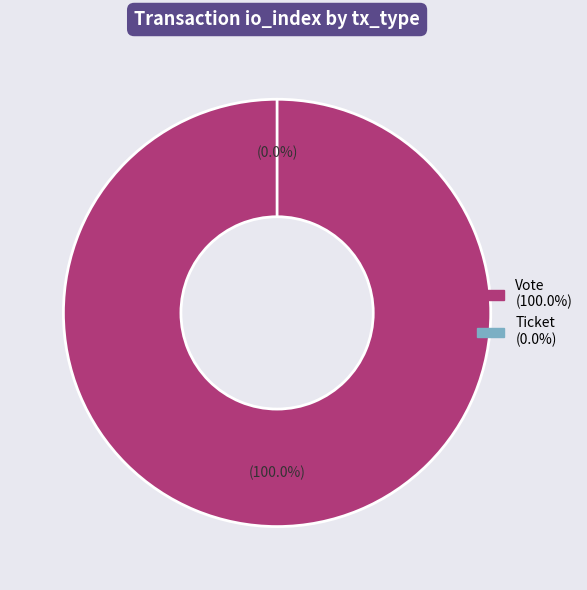

To the nearest percent, what is the difference between the Ticket and Vote slice percentages?

100%